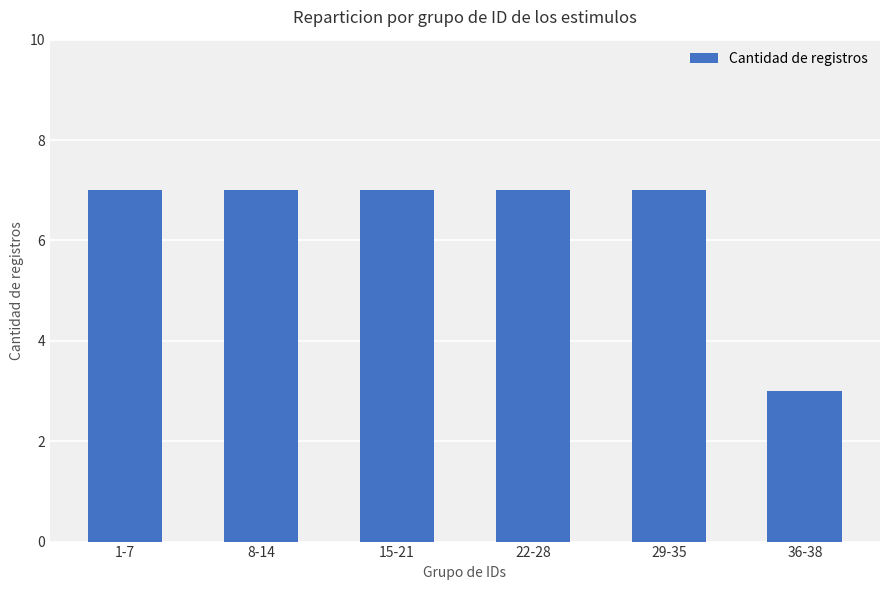

The chart shows a value of 7 at 1-7. True or false?

True